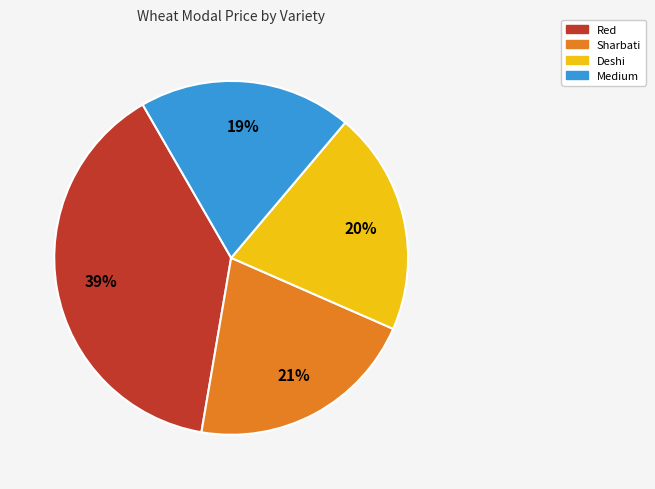

Rank the categories by value from lowest to highest.

Medium, Deshi, Sharbati, Red